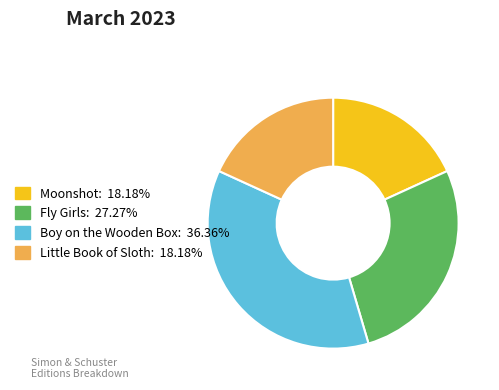

Do Moonshot and Fly Girls together represent more than half of the pie?

No